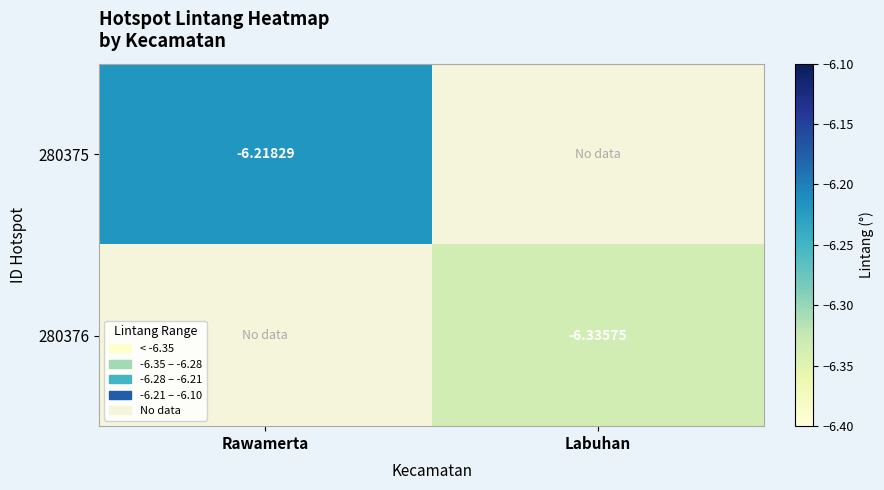

Rank the categories by 280376 value from highest to lowest.

Rawamerta, Labuhan